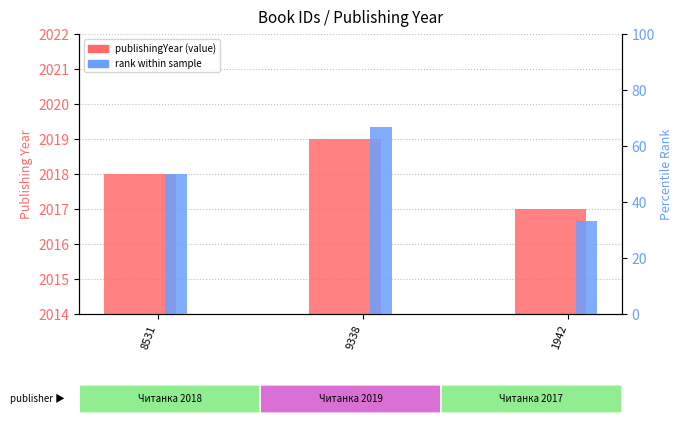

Is it true that publishingYear (value) equals 2019.0 at 9338?

True